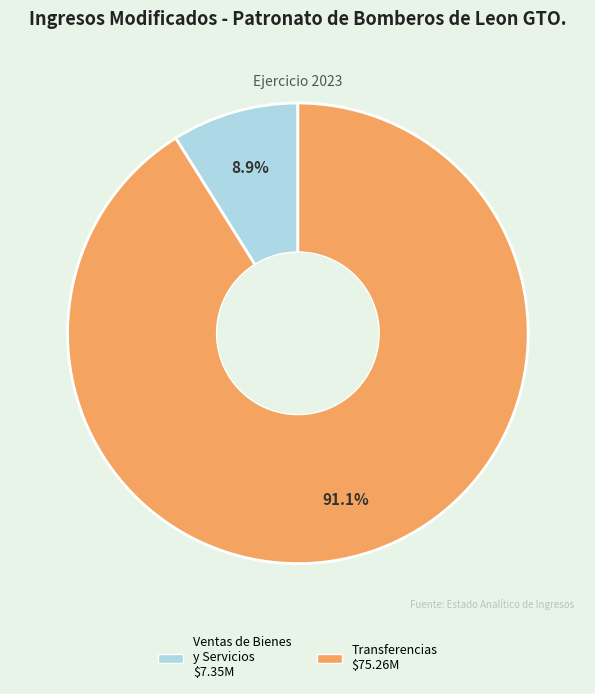

Is there a majority slice in this chart?

Yes